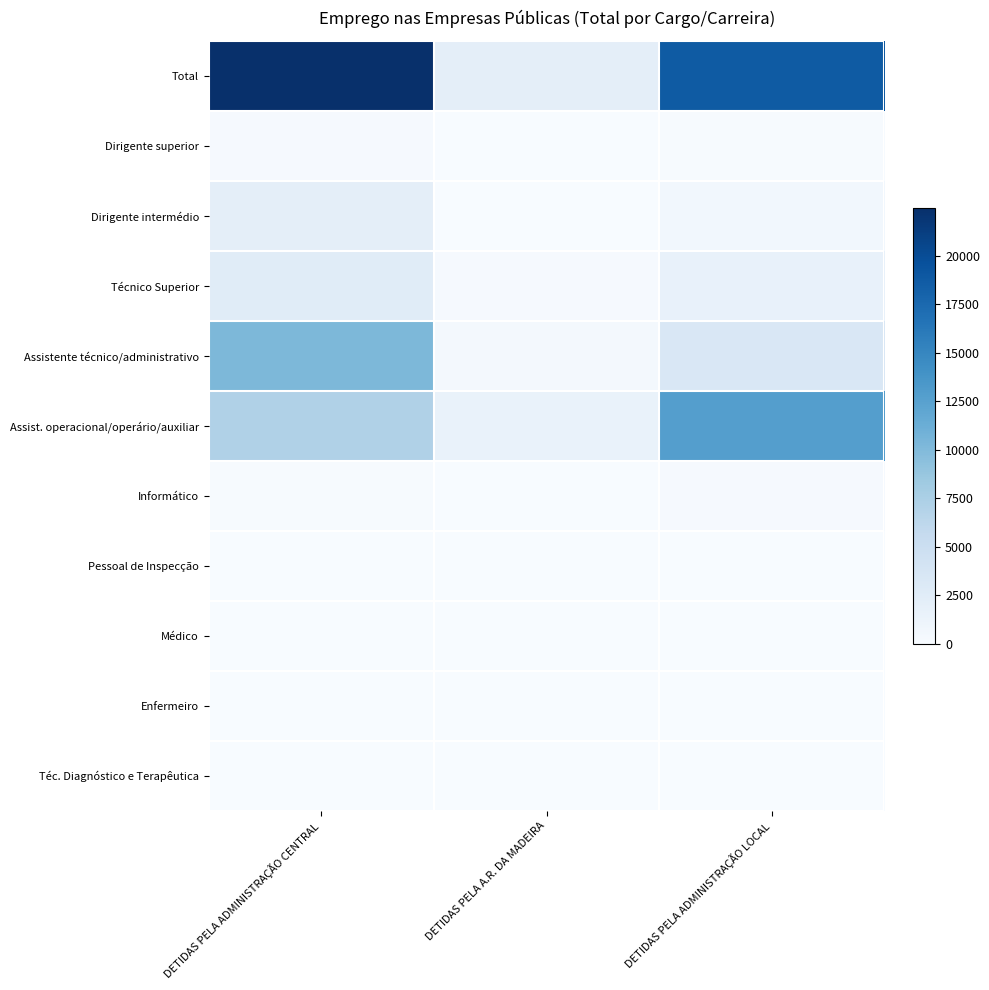

At how many categories does at least one series exceed 22122?

1